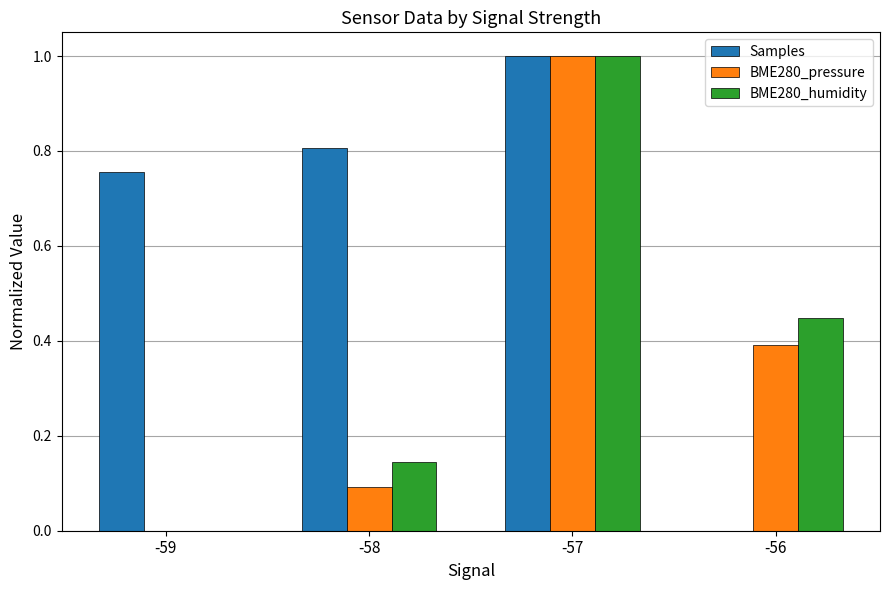

Which category has the highest value in the BME280_pressure series?

-57